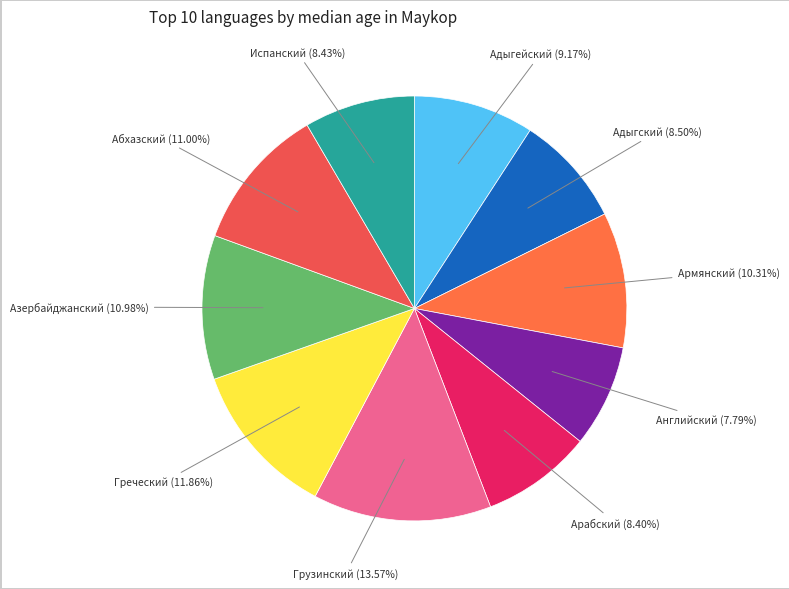

Does any single category account for the majority?

No